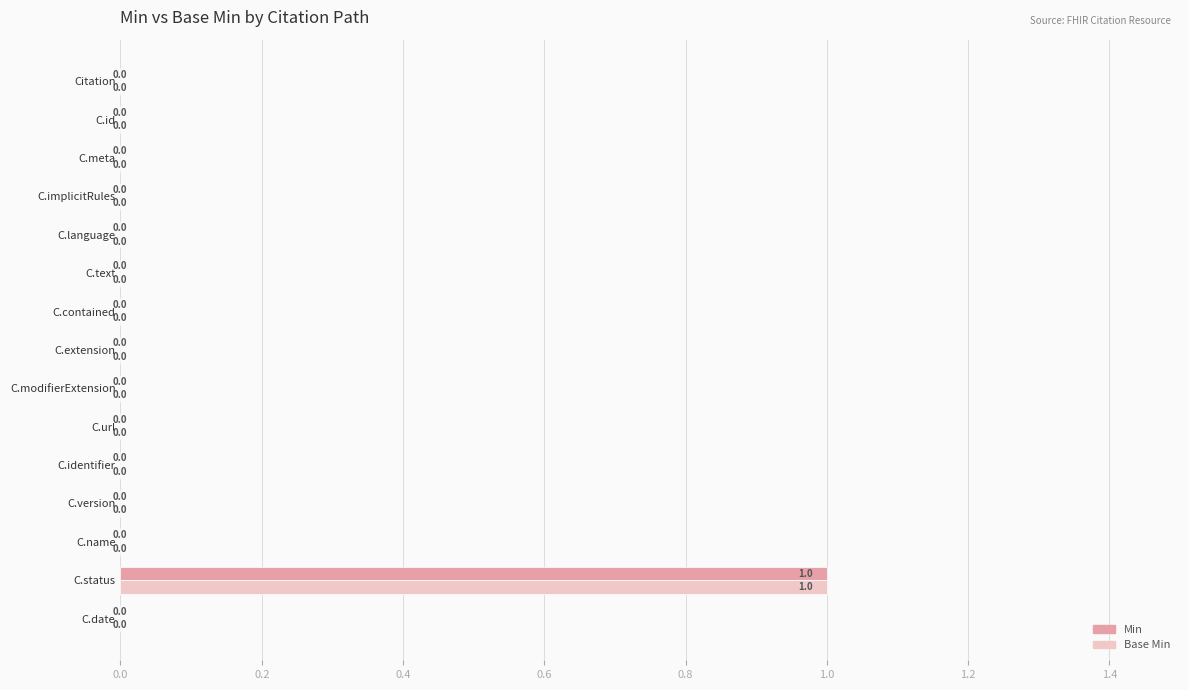

Is it true that Base Min equals 0 at Citation?

True